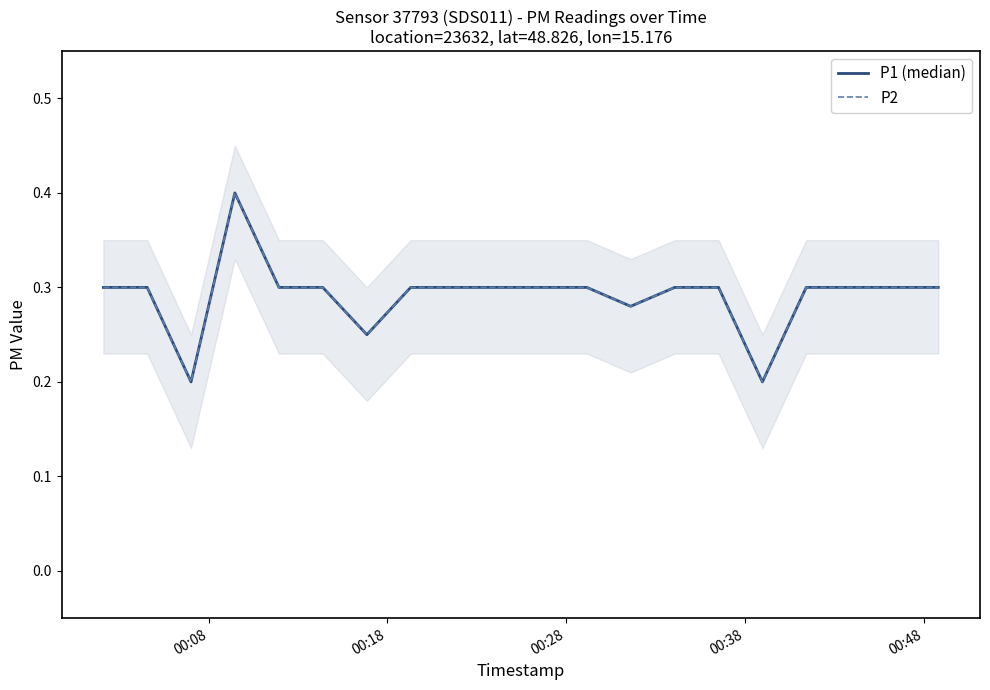

What is the minimum value for P1 (median)?

0.2